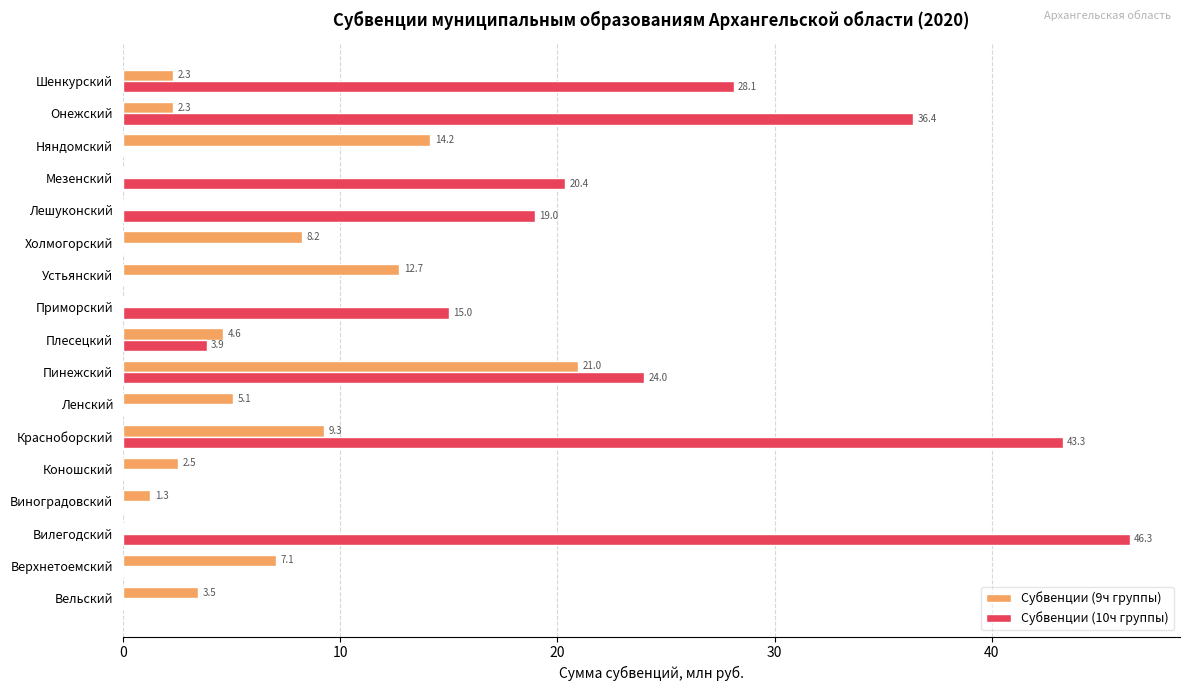

Where is Субвенции (9ч группы) nearest to the value 10?

Красноборский